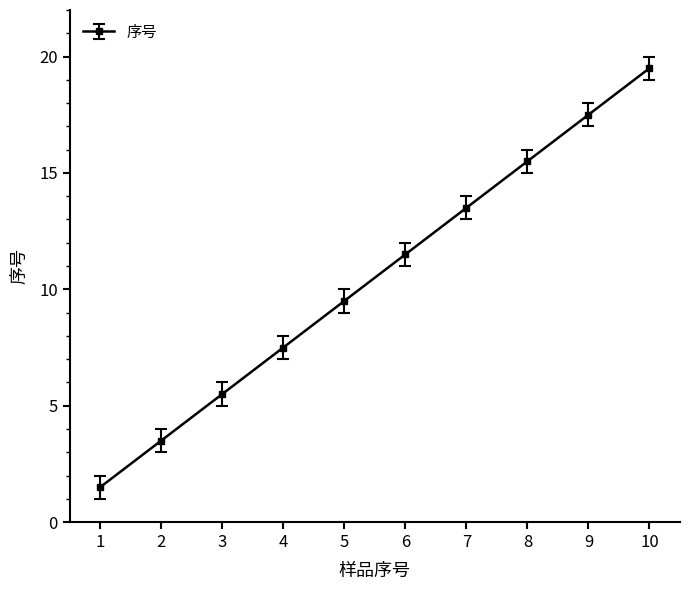

At which label is the value closest to 10?

5